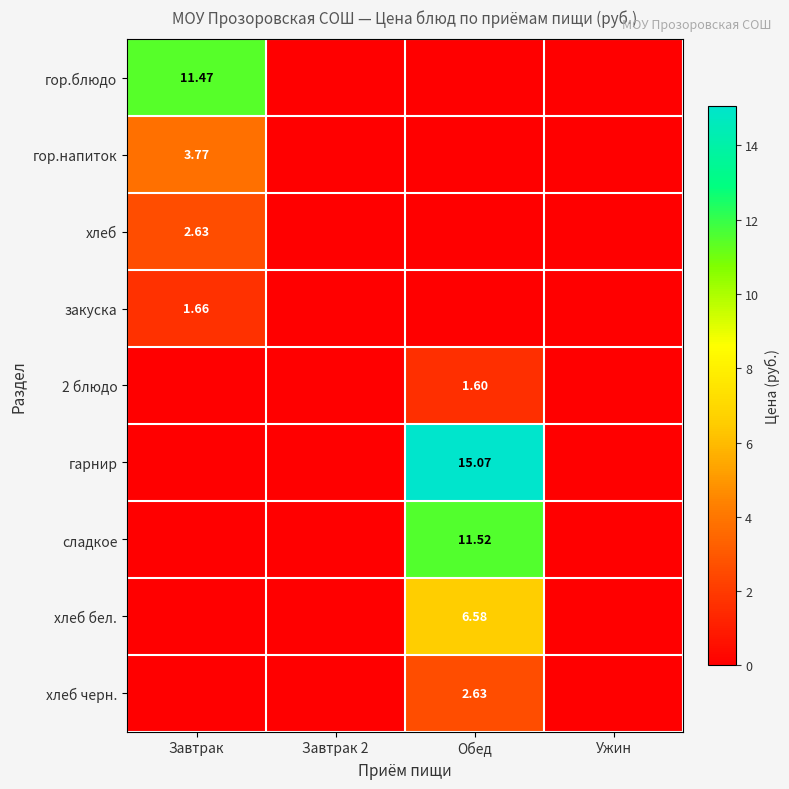

List the series in order of their peak value, lowest first.

2 блюдо, закуска, хлеб, хлеб черн., гор.напиток, хлеб бел., гор.блюдо, сладкое, гарнир